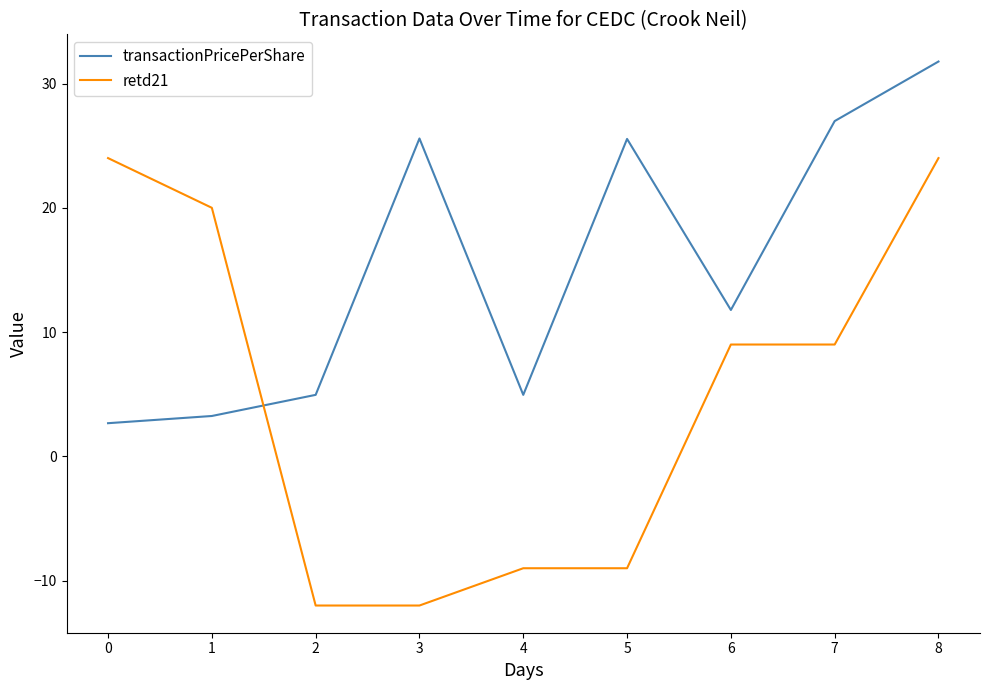

What is the difference between the retd21 values at 2 and 6?

21.0